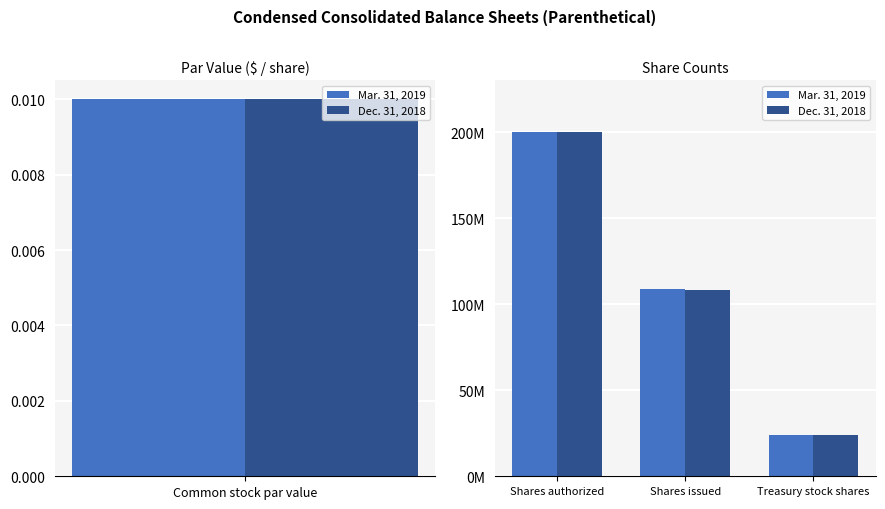

What is the difference between the highest and lowest values at Treasury stock shares?

300000